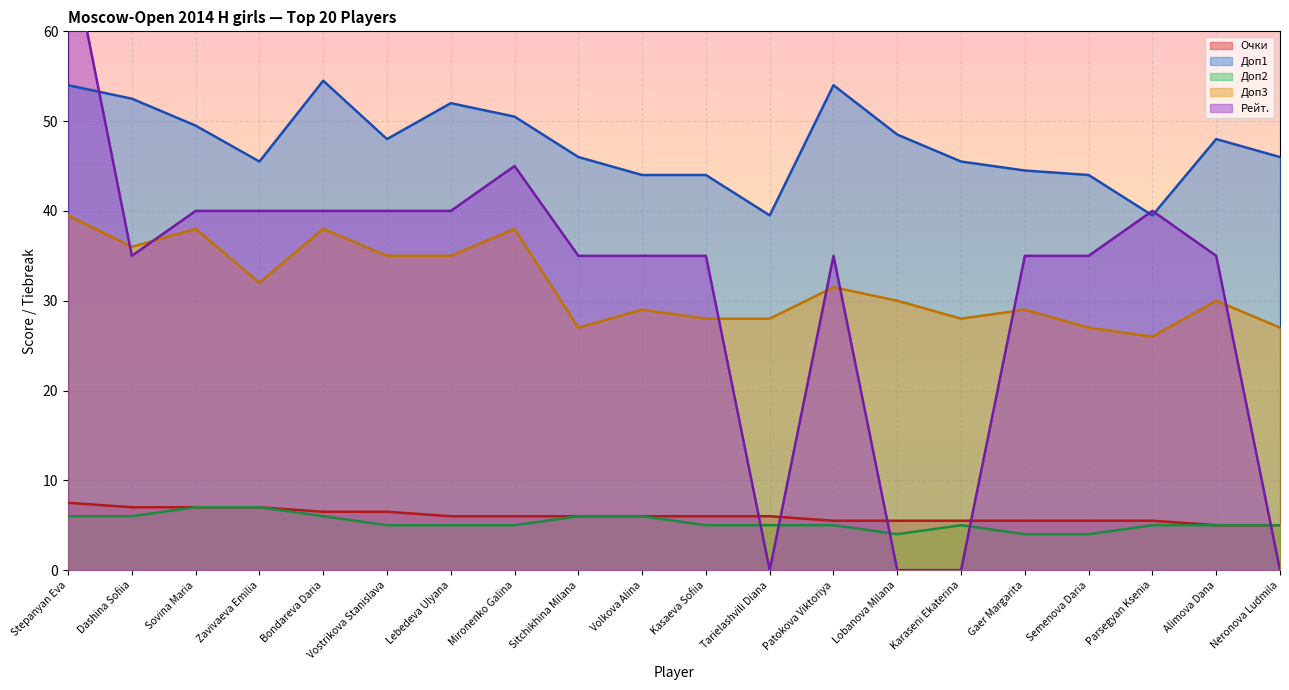

True or false: Доп2 and Доп3 intersect in this chart.

False